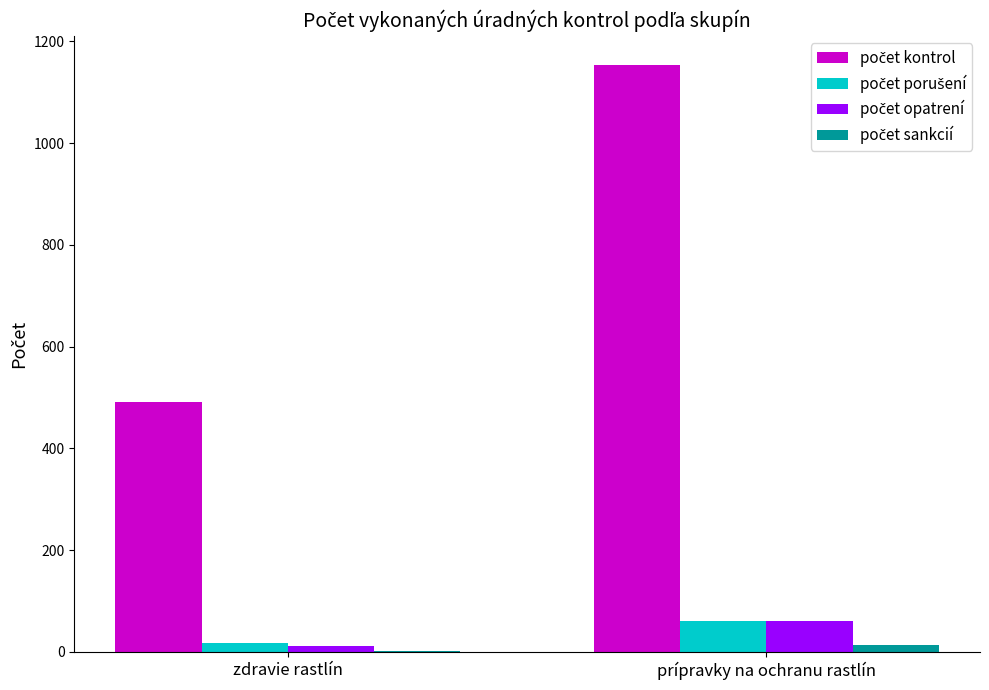

What is the maximum value shown in the chart?

1153